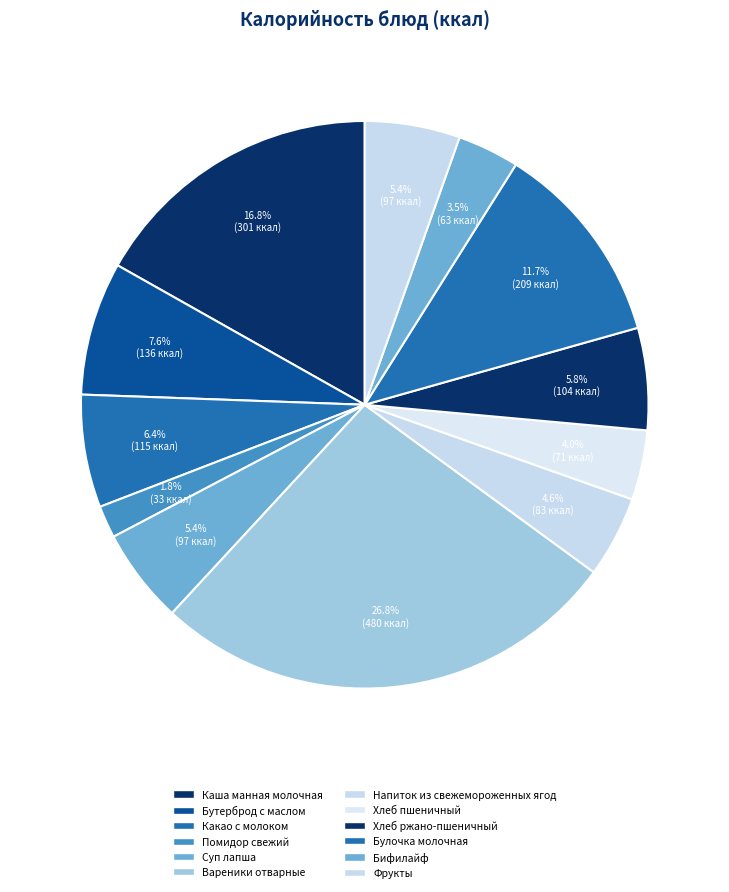

What is the ratio of the value at Бутерброд с маслом to the value at Вареники отварные?

0.3